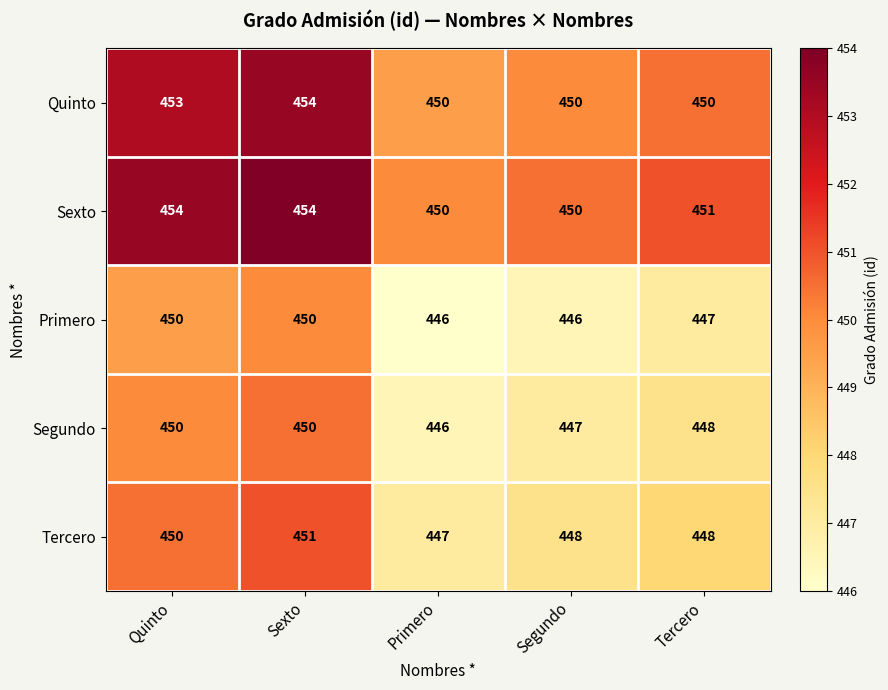

Reading left to right, what are all the values shown in this chart?

Quinto: 453	454	450	450	450
Sexto: 454	454	450	450	451
Primero: 450	450	446	446	447
Segundo: 450	450	446	447	448
Tercero: 450	451	447	448	448